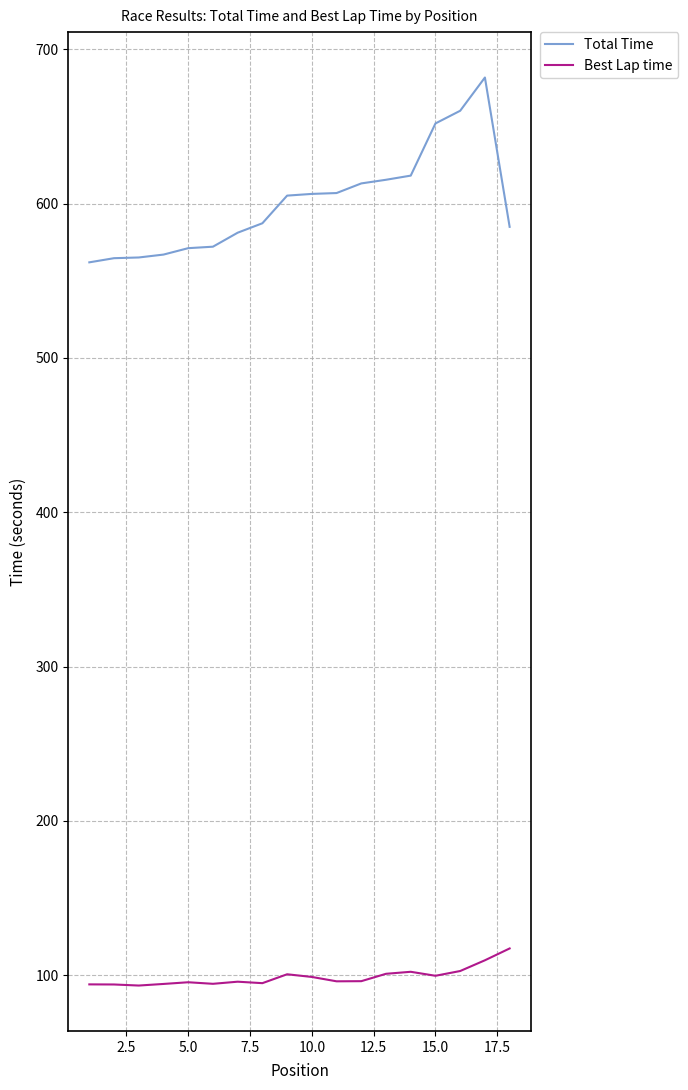

True or false: Best Lap time has more than 2 points higher than both neighbors.

True